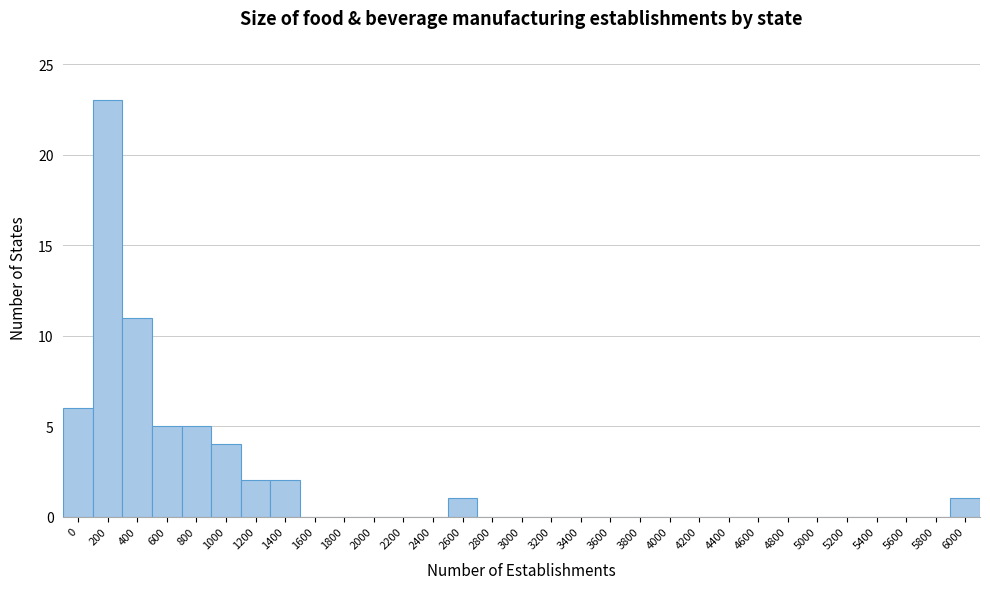

Which has a higher value, 800 or 2800?

800